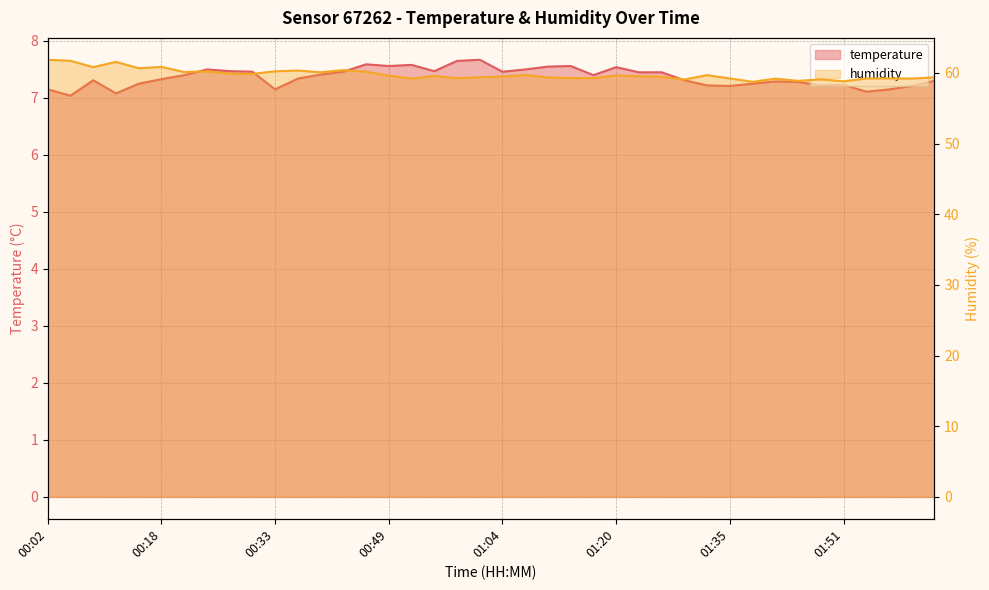

Which has a higher value, 01:23 or 00:21?

01:23